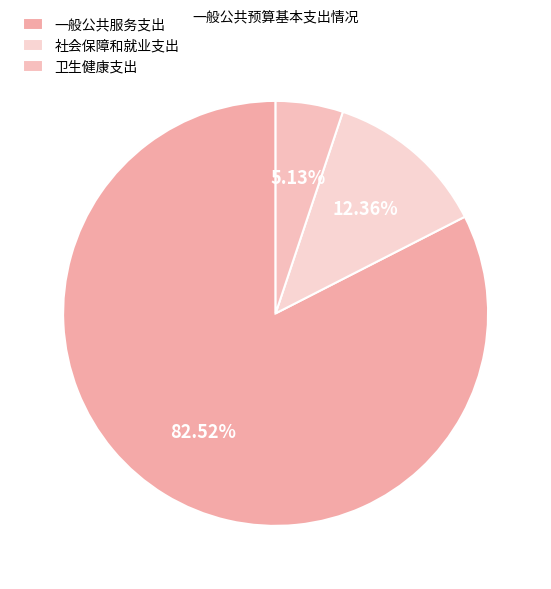

To the nearest percent, what portion does 社会保障和就业支出 represent?

12%